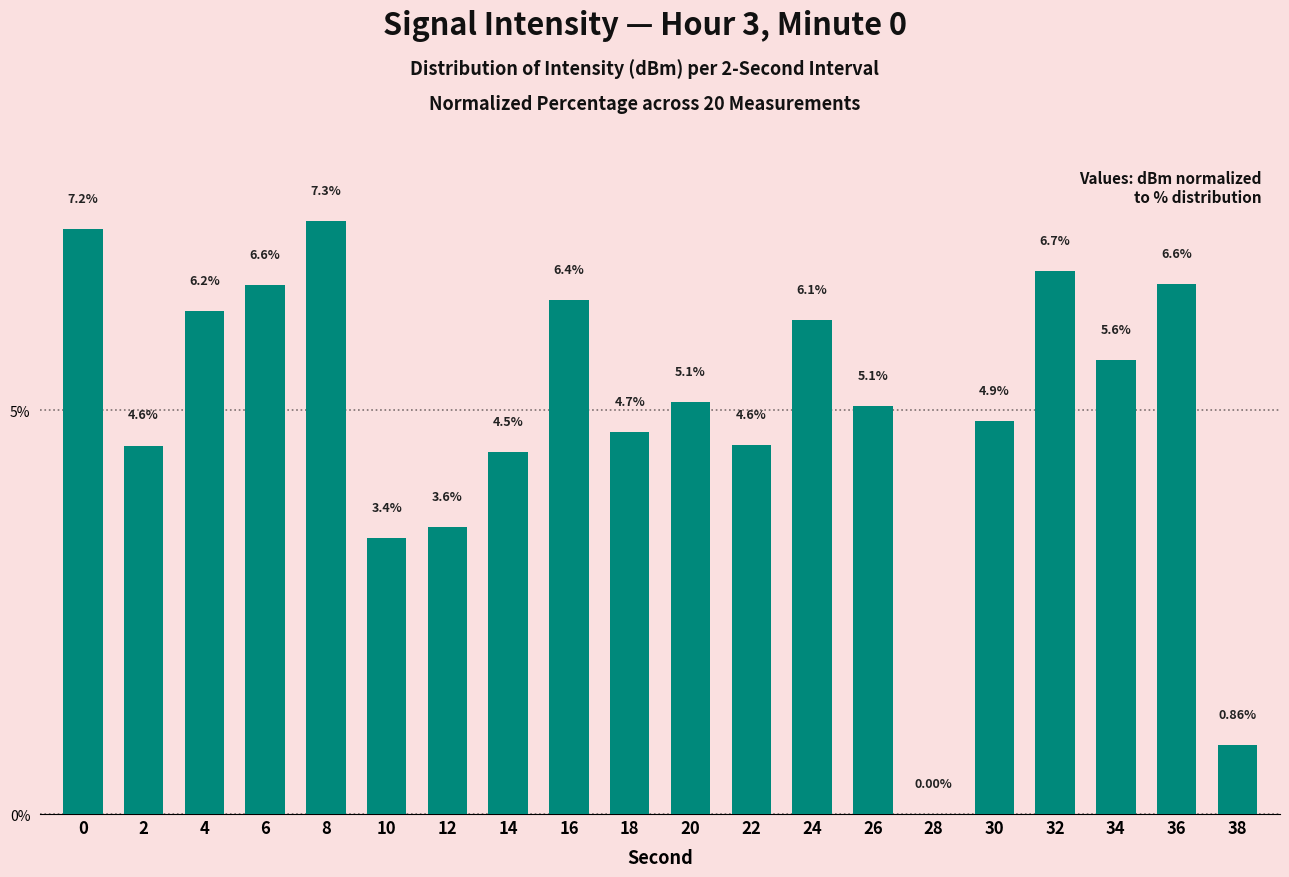

What is the sum of the values at 32 and 6?

13.3